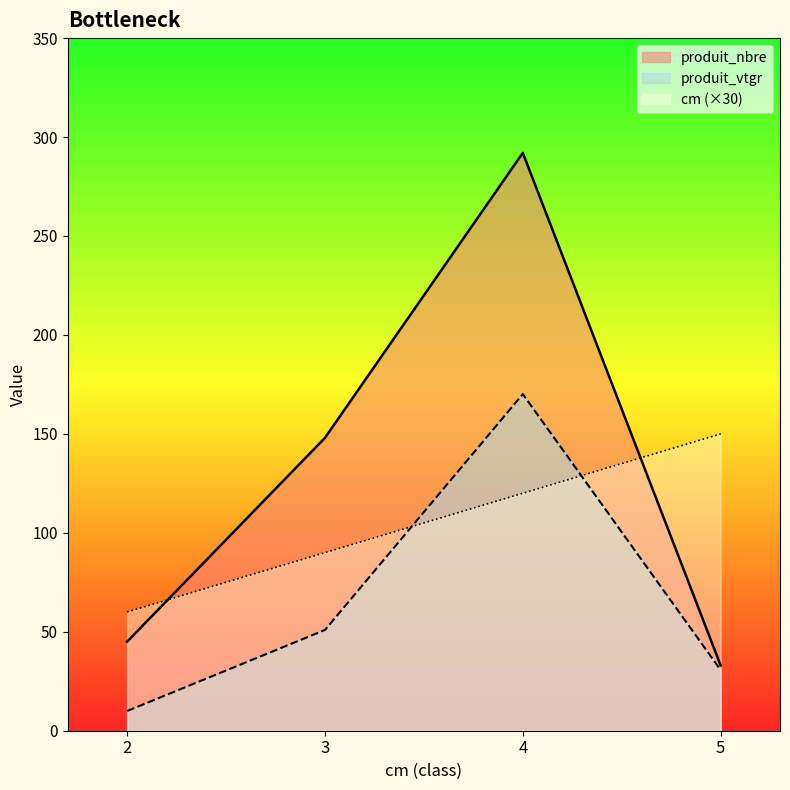

What is the greatest value displayed?

292.0